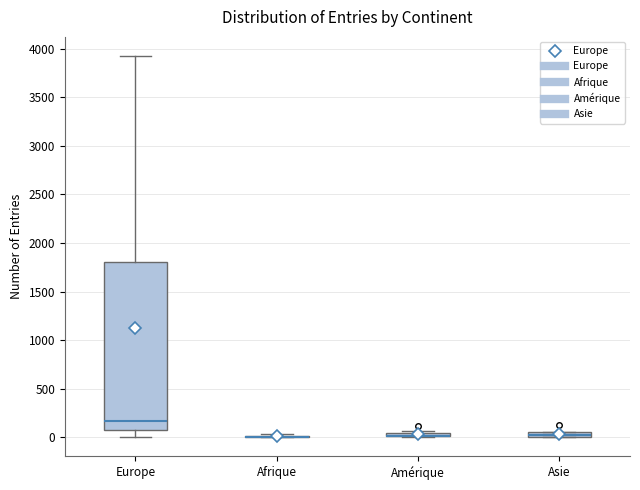

Comparing the boxes themselves (not the whiskers), which one is the tallest?

Europe